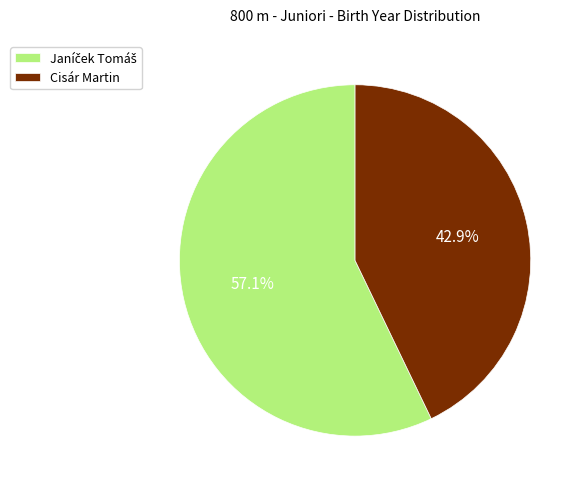

Is Cisár Martin the majority of the pie?

No